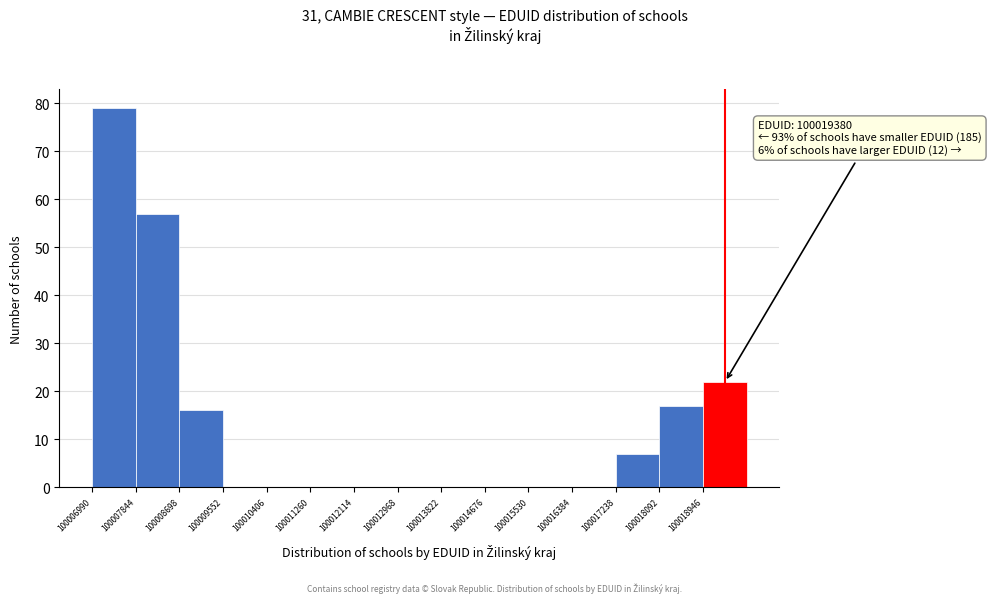

Which range on the x-axis has the tallest bar?

100007000 to 100007800